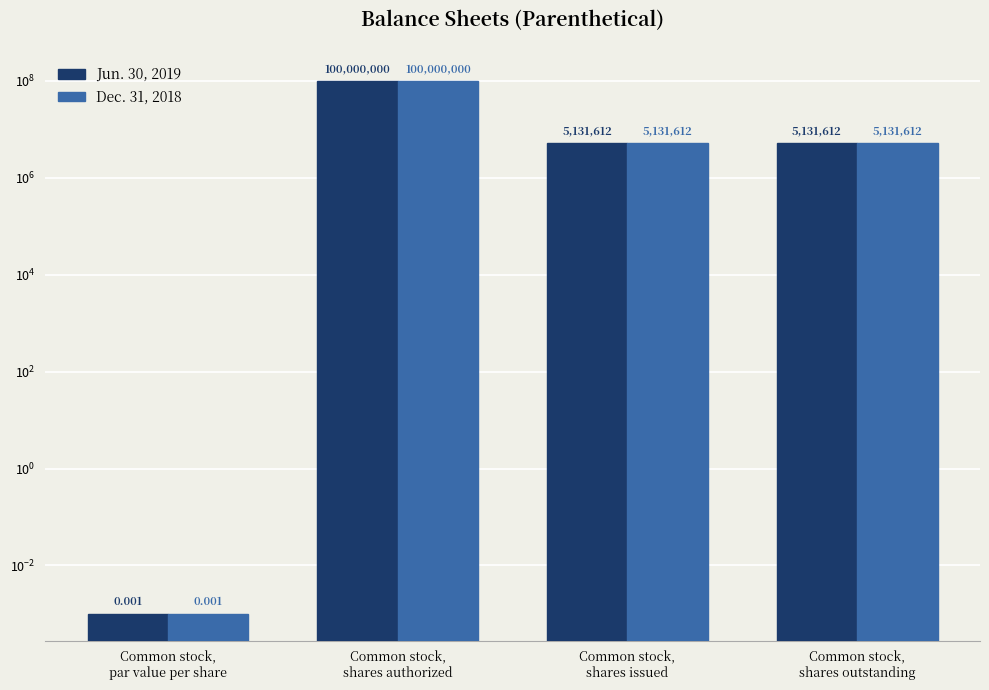

What are all the series names shown in the legend?

Jun. 30, 2019, Dec. 31, 2018